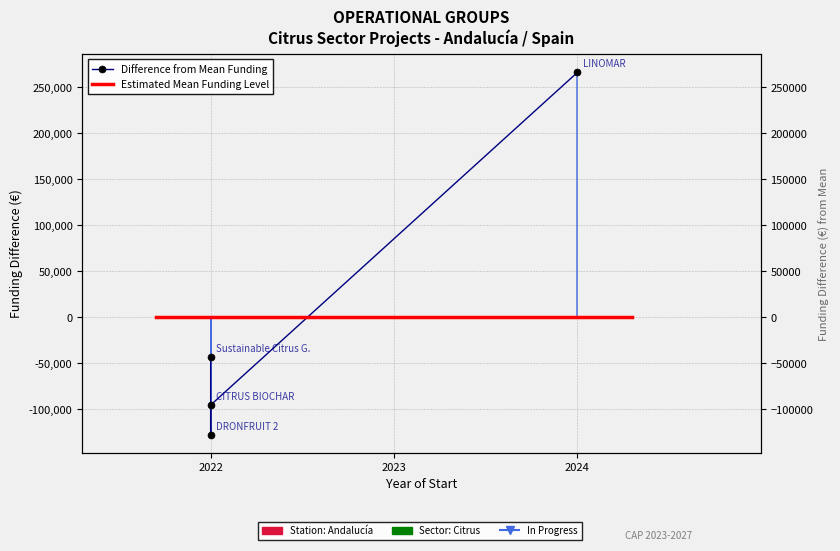

What is the greatest value displayed?

266160.5